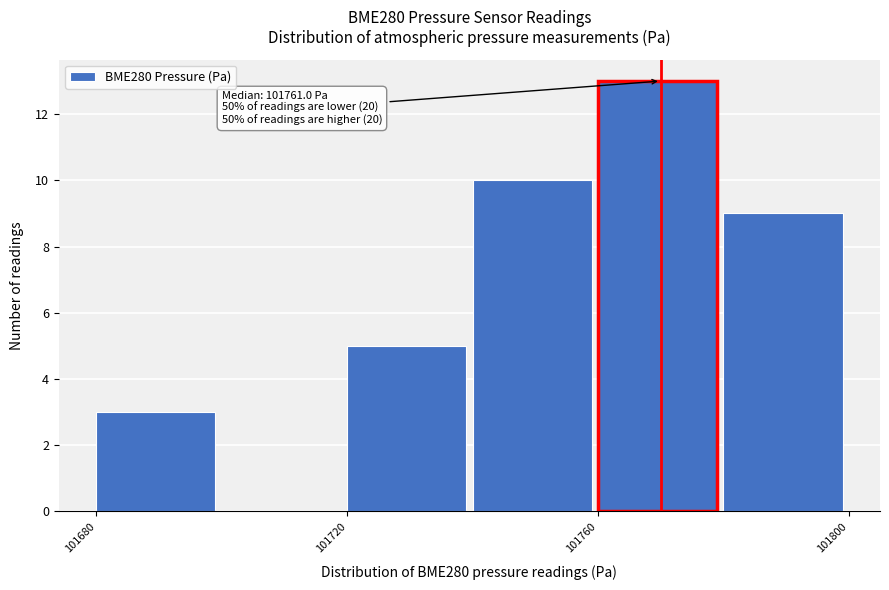

Which range on the x-axis has the tallest bar?

101760 to 101780